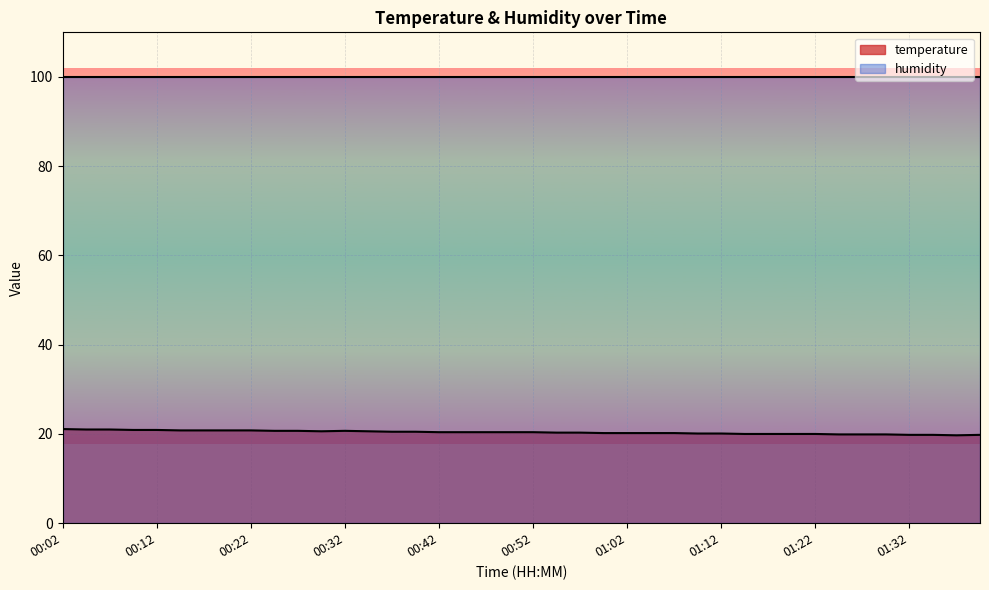

What is the difference between the maximum and minimum values?

1.4